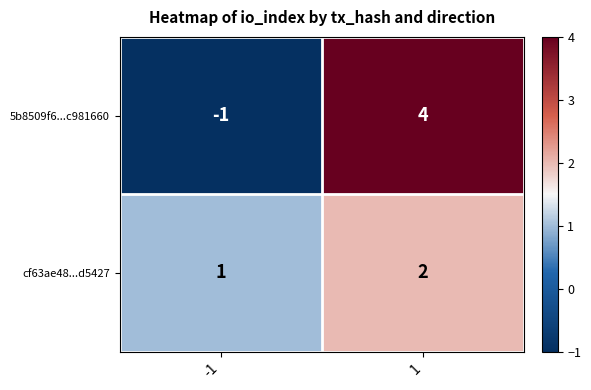

Reading left to right, what are all the values shown in this chart?

5b8509f6...c981660: -1	4
cf63ae48...d5427: 1	2